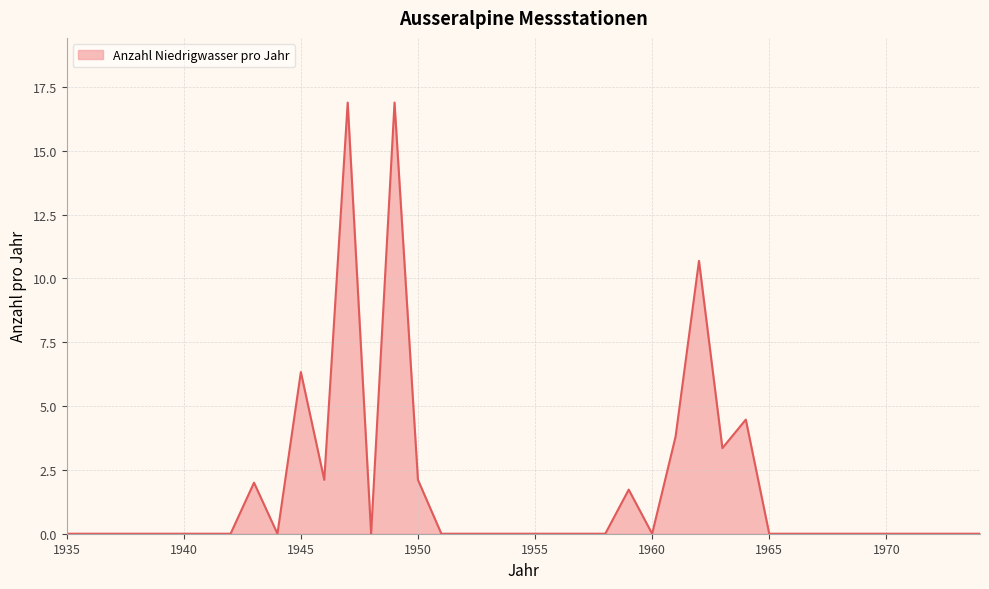

What is the difference between the maximum and minimum values?

16.9